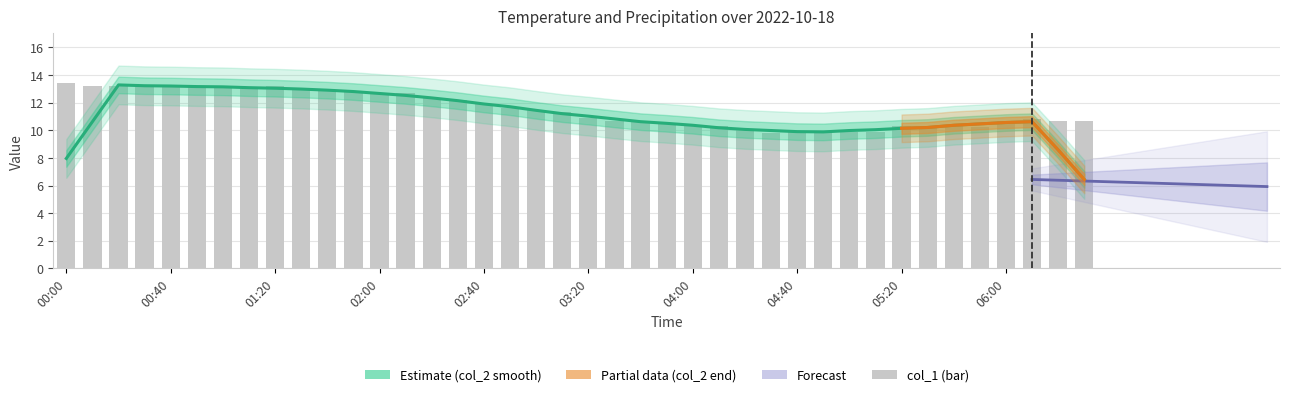

Reading right to left, transcribe all the data shown in this chart.

col_2: 6.4	8.6	10.6	10.6	10.5	10.4	10.2	10.1	10.0	10.0	9.9	9.9	10.0	10.1	10.2	10.4	10.5	10.6	10.8	11.0	11.2	11.4	11.7	11.9	12.1	12.3	12.5	12.7	12.8	12.9	13.0	13.0	13.1	13.1	13.2	13.2	13.2	13.3	10.6	8.0
col_1: 10.7	10.7	10.8	10.7	10.2	10.4	10.2	10.3	9.9	9.9	9.9	9.9	9.8	10.0	10.3	10.3	10.5	10.7	10.7	10.9	11.3	11.5	11.6	11.9	12.2	12.3	12.7	12.6	12.8	12.9	13.0	13.2	13.0	13.1	13.1	13.3	13.3	13.2	13.2	13.4